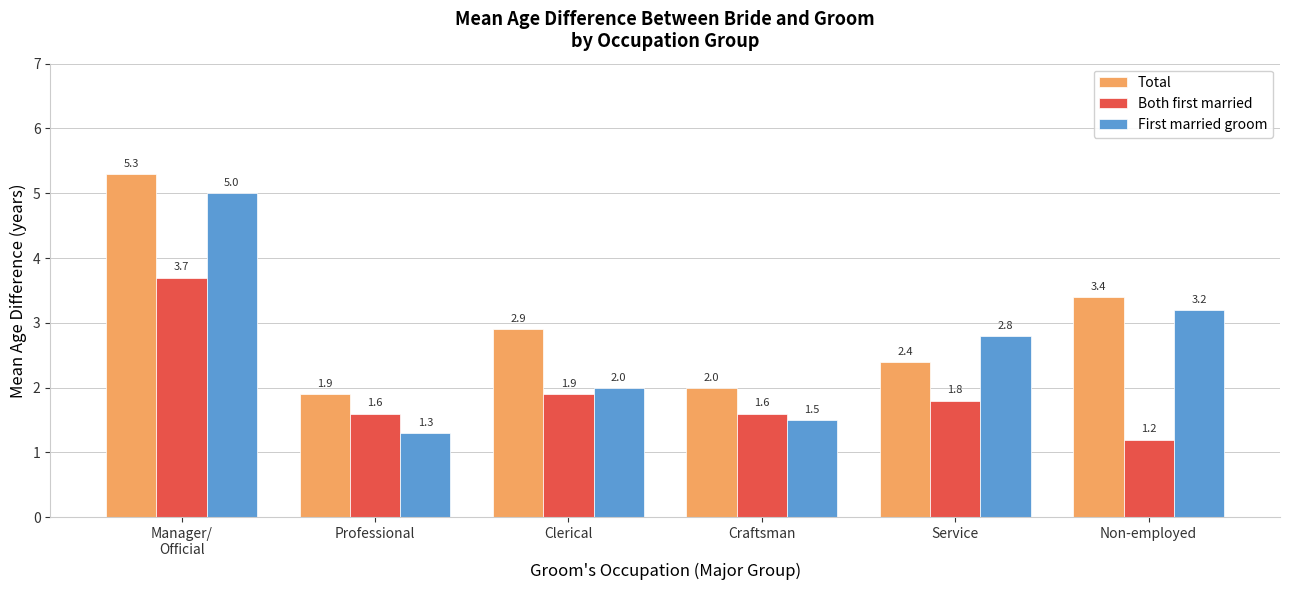

What are all the series names shown in the legend?

Total, Both first married, First married groom